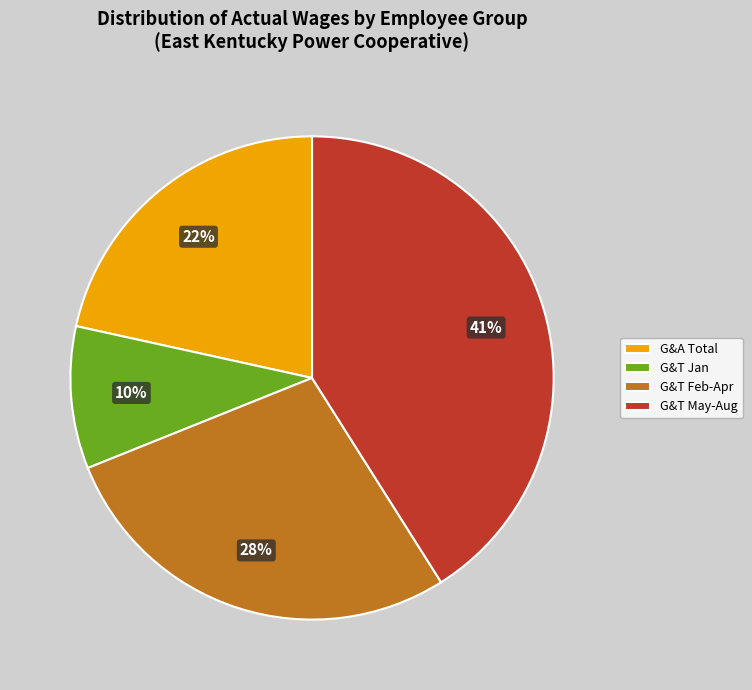

What percentage is the G&T May-Aug slice, to the nearest percent?

41%